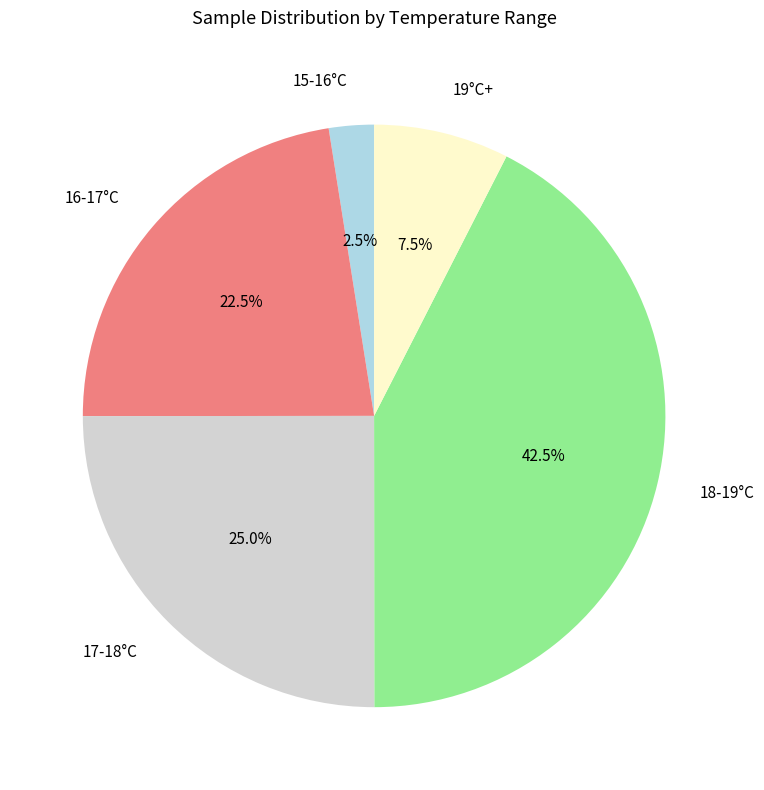

Which category has the smallest portion of the pie?

15-16°C